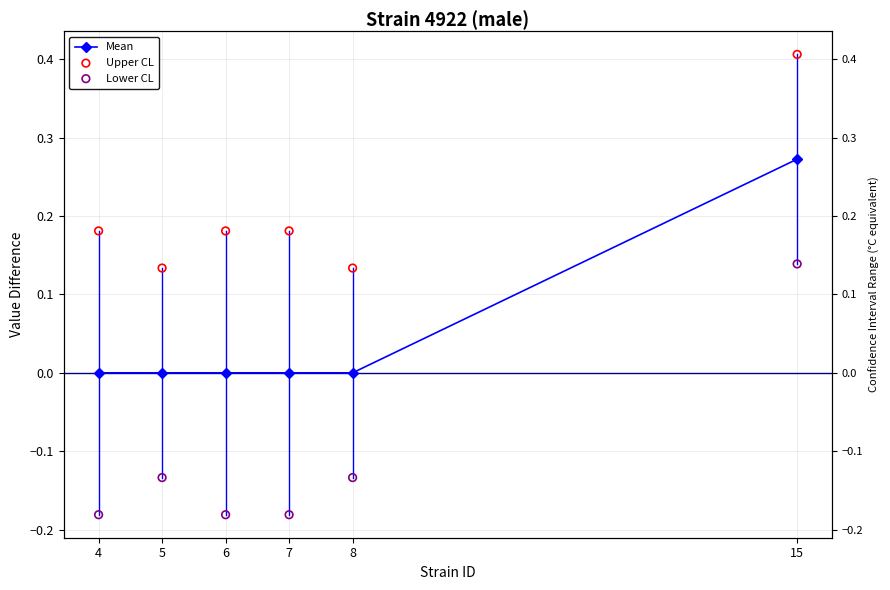

Which series contains the highest Y value?

Upper CL